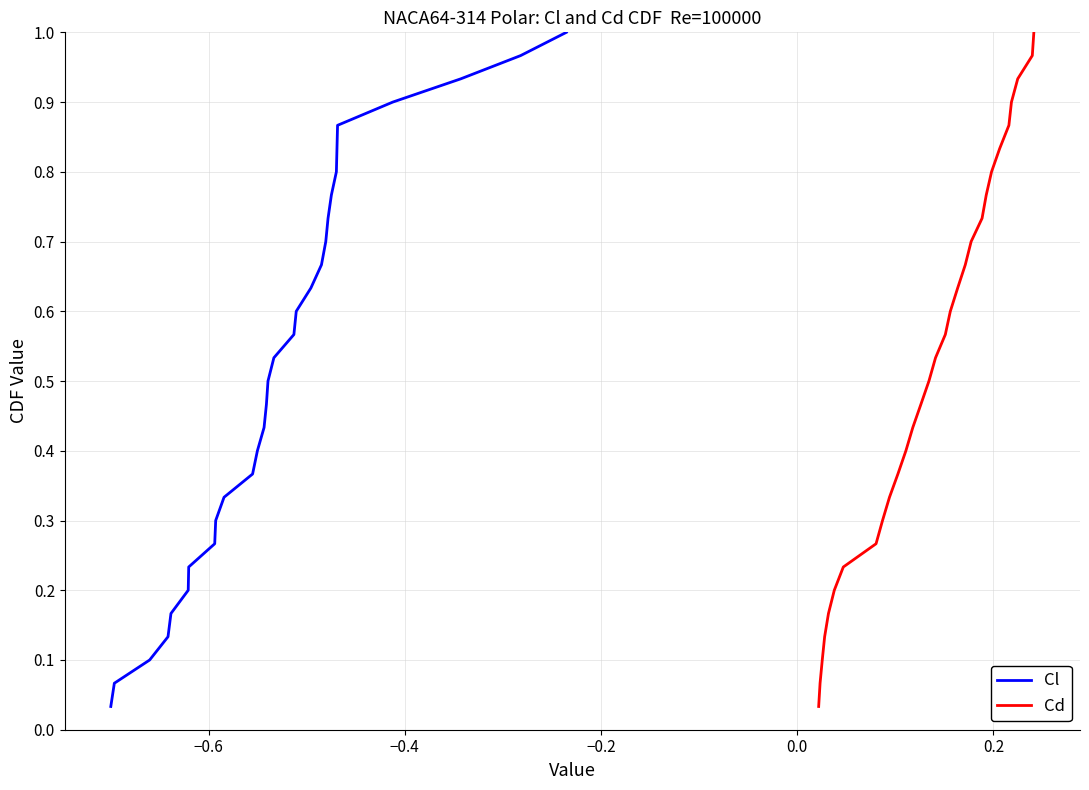

Reading right to left, transcribe all the data shown in this chart.

Cl: 1.0	1.0	0.9	0.9	0.9	0.8	0.8	0.8	0.7	0.7	0.7	0.6	0.6	0.6	0.5	0.5	0.5	0.4	0.4	0.4	0.3	0.3	0.3	0.2	0.2	0.2	0.1	0.1	0.1	0.0
Cd: 1.0	1.0	0.9	0.9	0.9	0.8	0.8	0.8	0.7	0.7	0.7	0.6	0.6	0.6	0.5	0.5	0.5	0.4	0.4	0.4	0.3	0.3	0.3	0.2	0.2	0.2	0.1	0.1	0.1	0.0